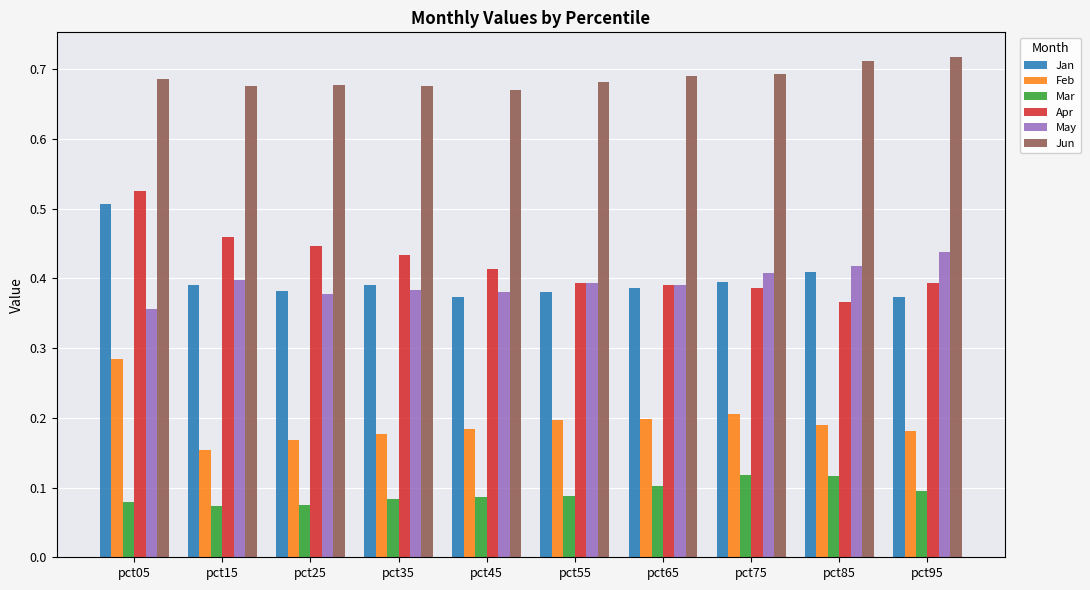

The May series shows 0.6 at pct55. True or false?

False